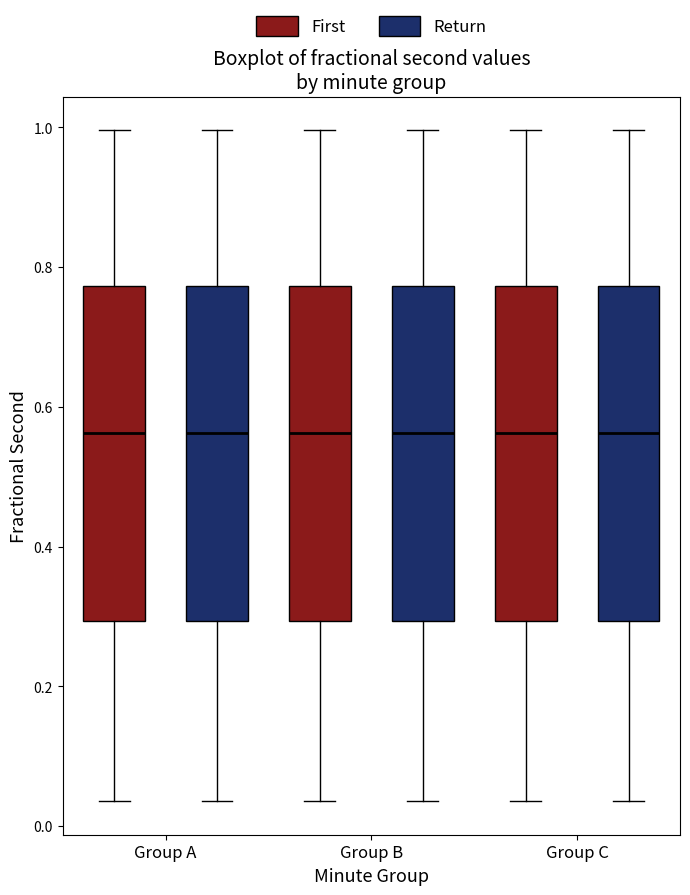

Reading left to right, read every box against the y-axis: the position of its median line, the range the box covers, and the ends of its whiskers. The values are not printed on the chart, so give them approximately, as read against the axis.

Group A (First): median 0.56, box 0.30 to 0.78, whiskers 0.04 to 1.00
Group A (Return): median 0.56, box 0.30 to 0.78, whiskers 0.04 to 1.00
Group B (First): median 0.56, box 0.30 to 0.78, whiskers 0.04 to 1.00
Group B (Return): median 0.56, box 0.30 to 0.78, whiskers 0.04 to 1.00
Group C (First): median 0.56, box 0.30 to 0.78, whiskers 0.04 to 1.00
Group C (Return): median 0.56, box 0.30 to 0.78, whiskers 0.04 to 1.00